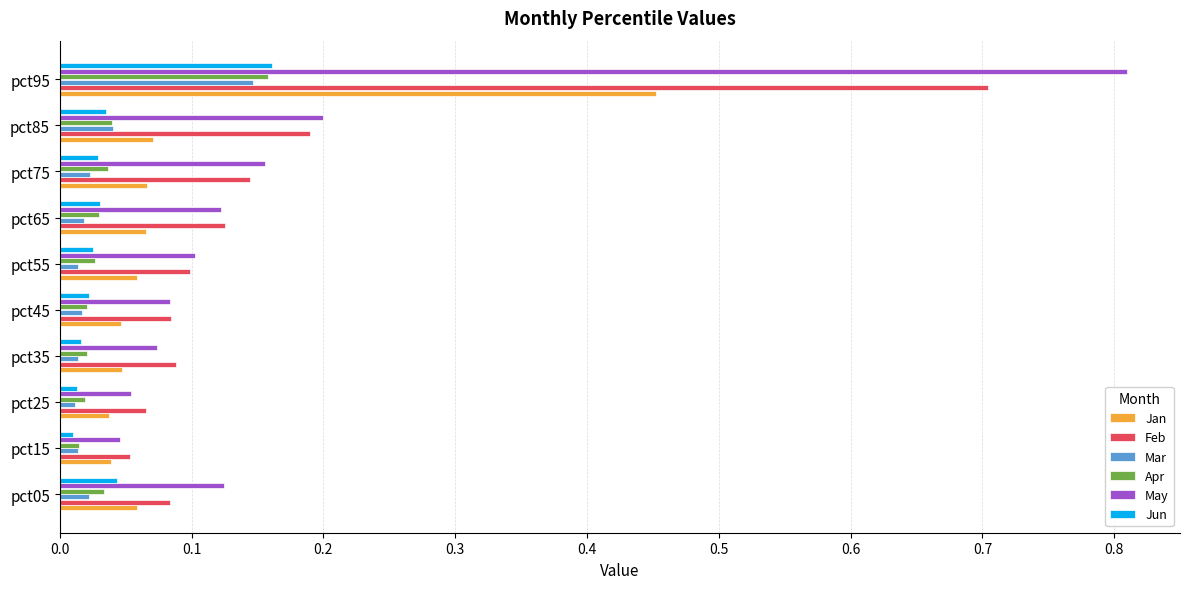

At how many categories does at least one series exceed 0?

10